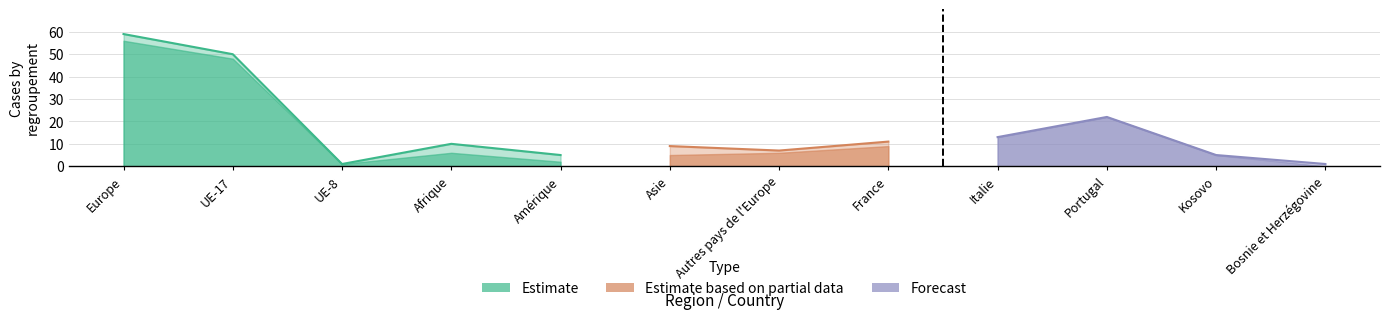

How many lines are shown in the chart?

3